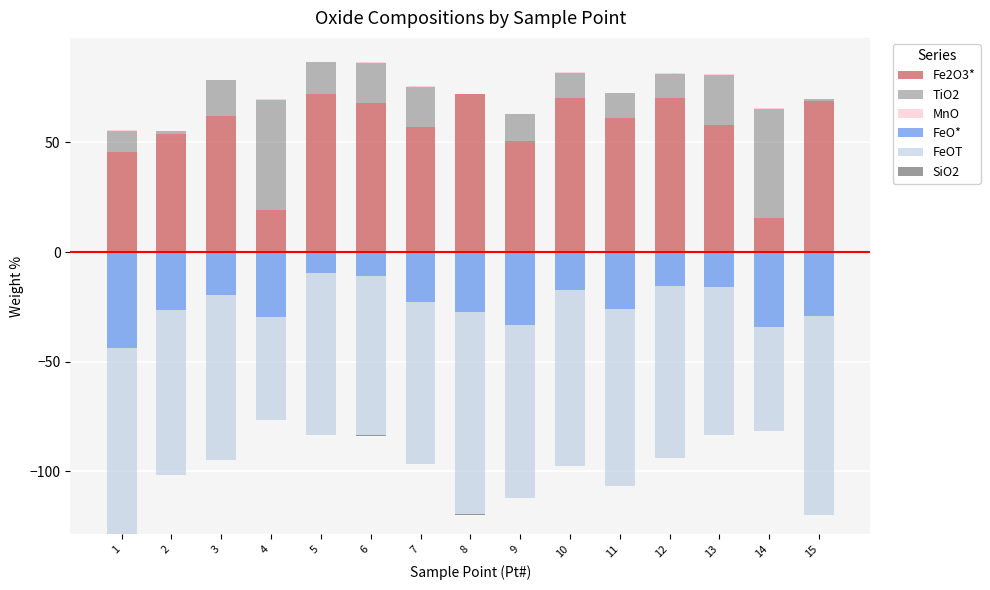

What are all the series names shown in the legend?

Fe2O3*, TiO2, MnO, FeO*, FeOT, SiO2